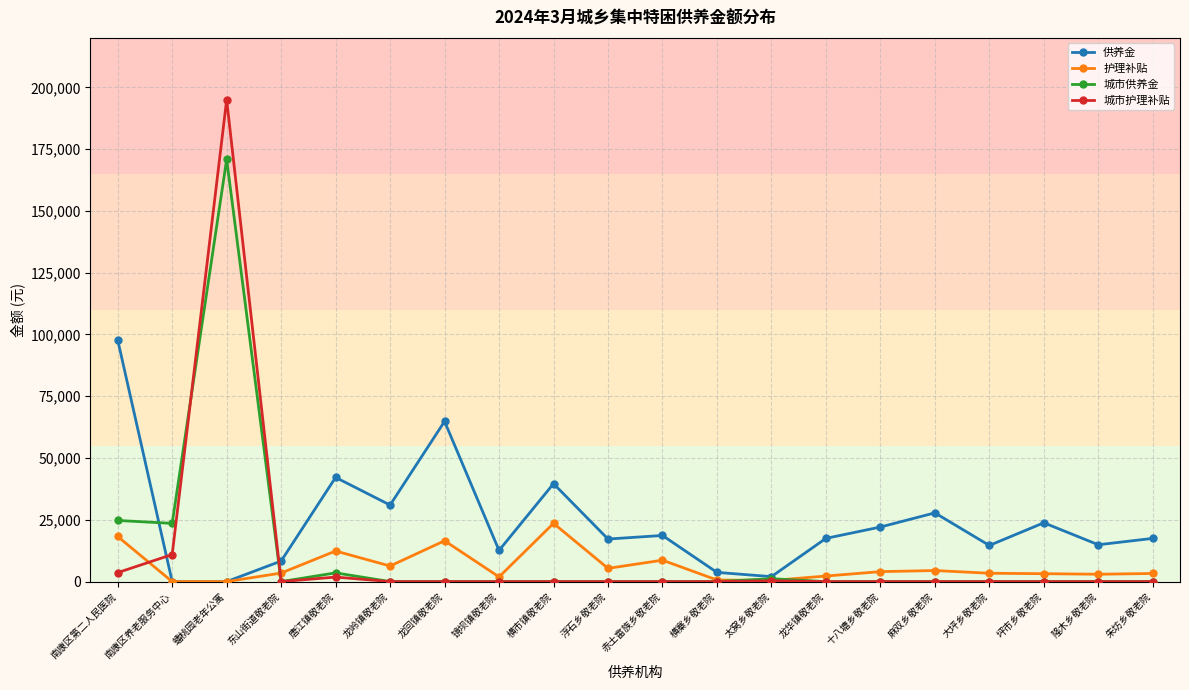

How many categories are shown in the chart?

20